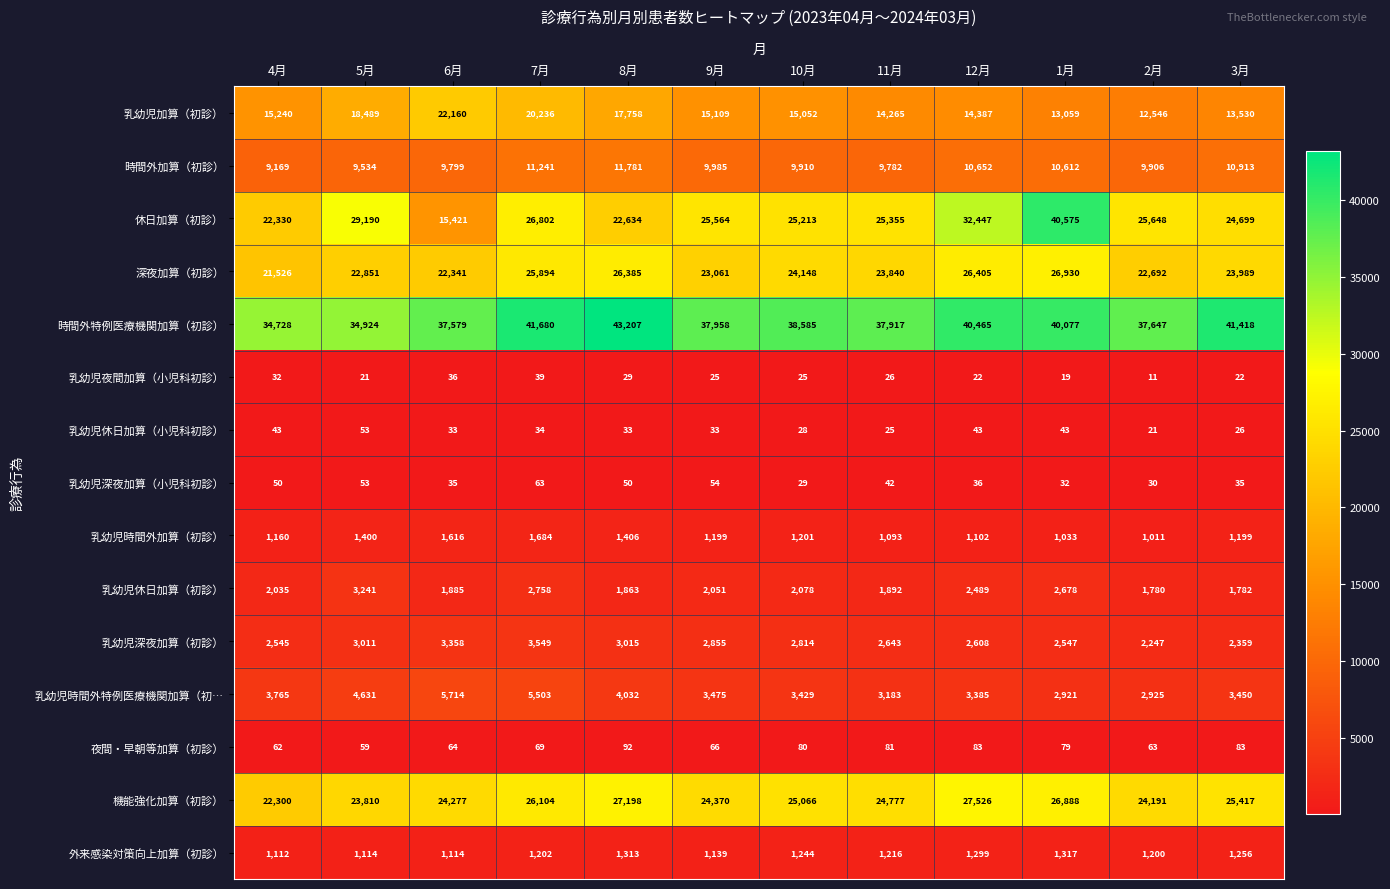

The value of 機能強化加算（初診） at 8月 is 27198. True or false?

True